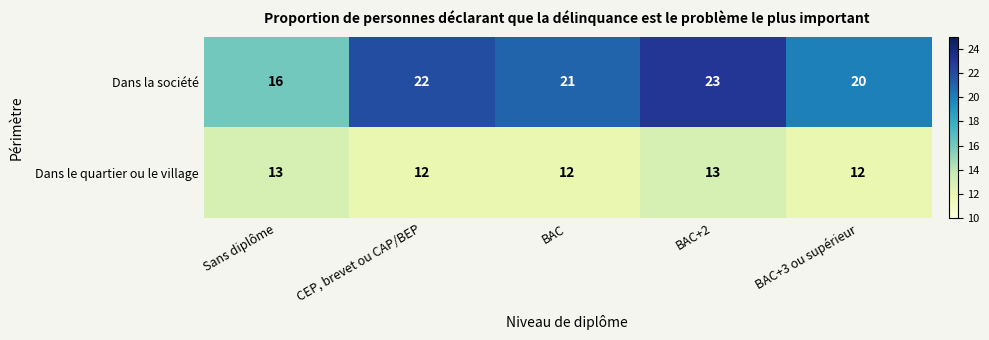

Which series has the widest spread of values?

Dans la société